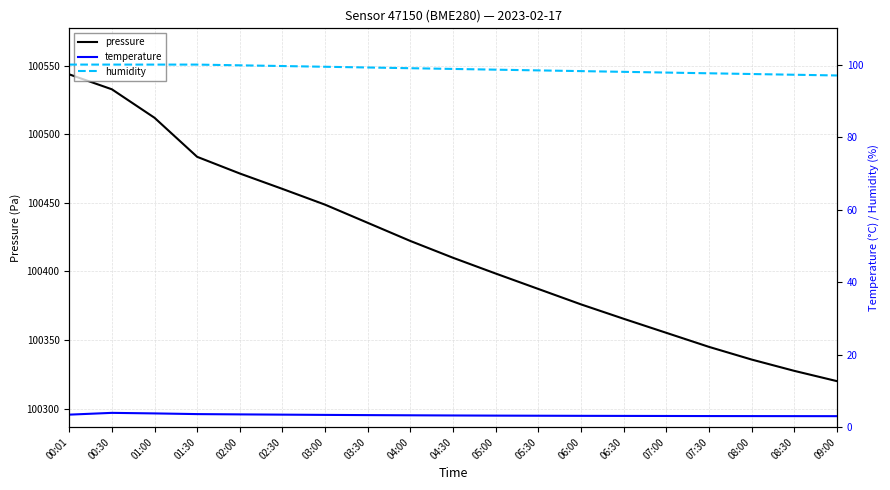

Which category has the highest value in the humidity series?

00:01